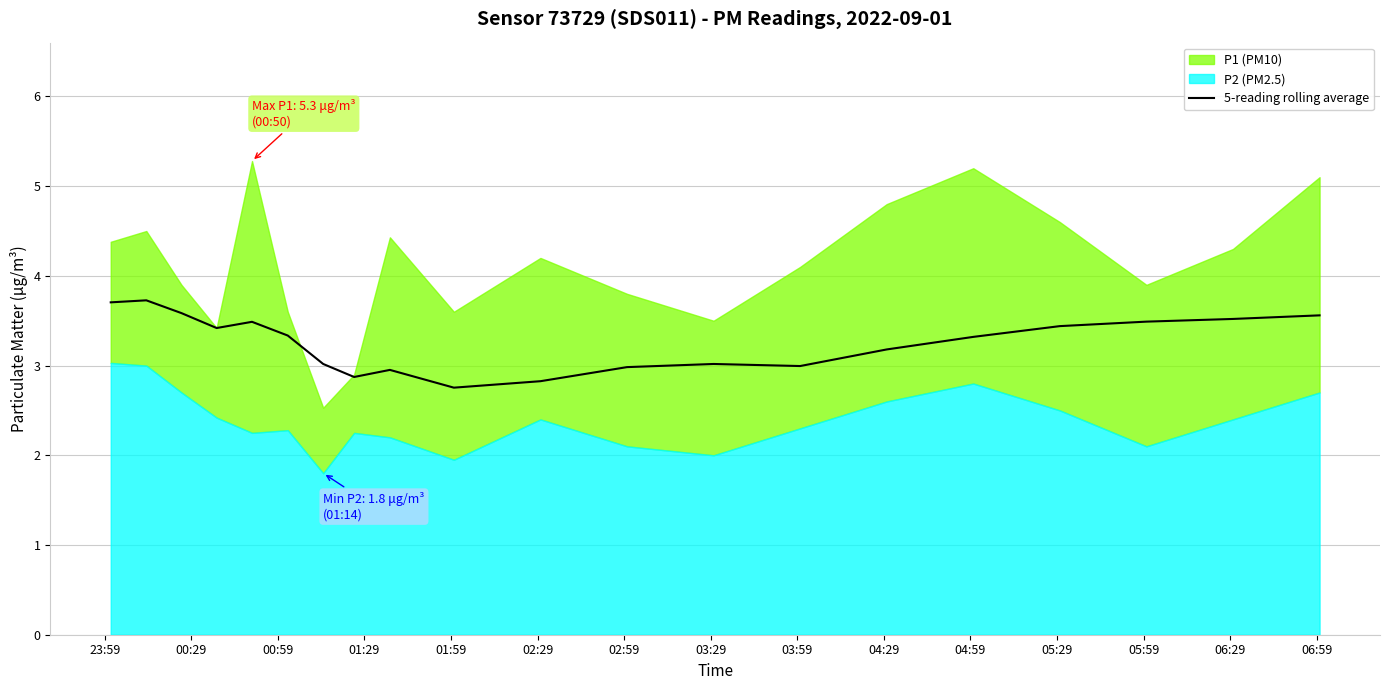

What is the minimum value for 5-reading rolling average?

2.8